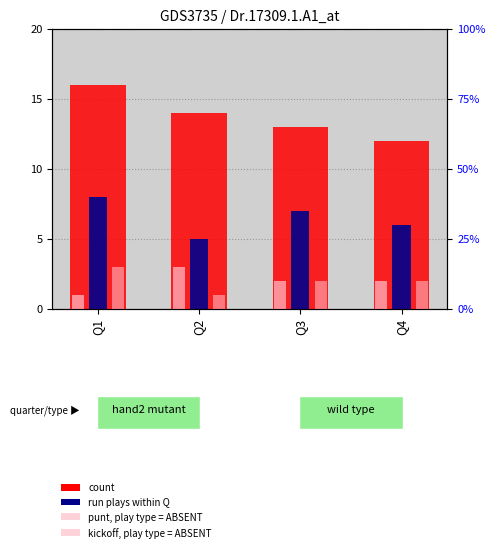

Which series has the widest spread of values?

count (pass plays)